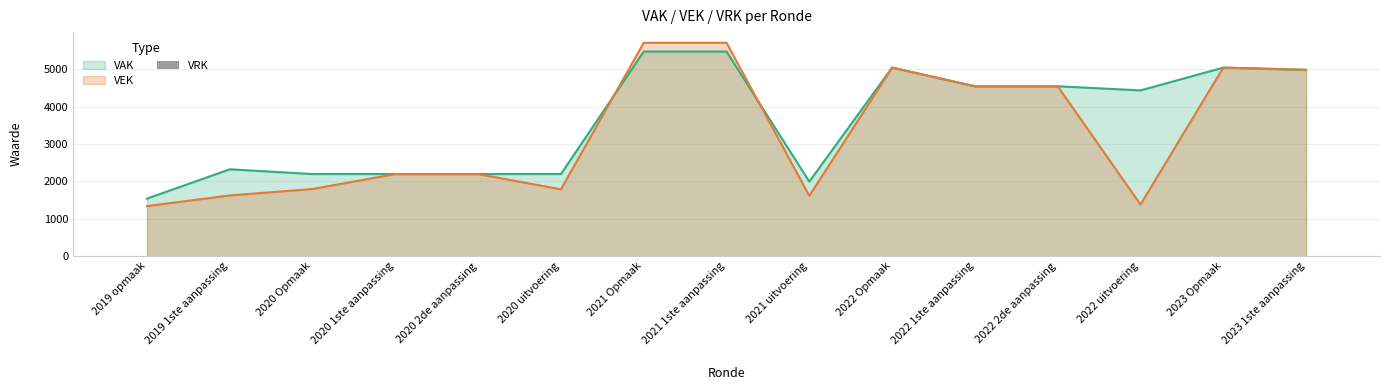

At how many categories does at least one series exceed 4474?

7